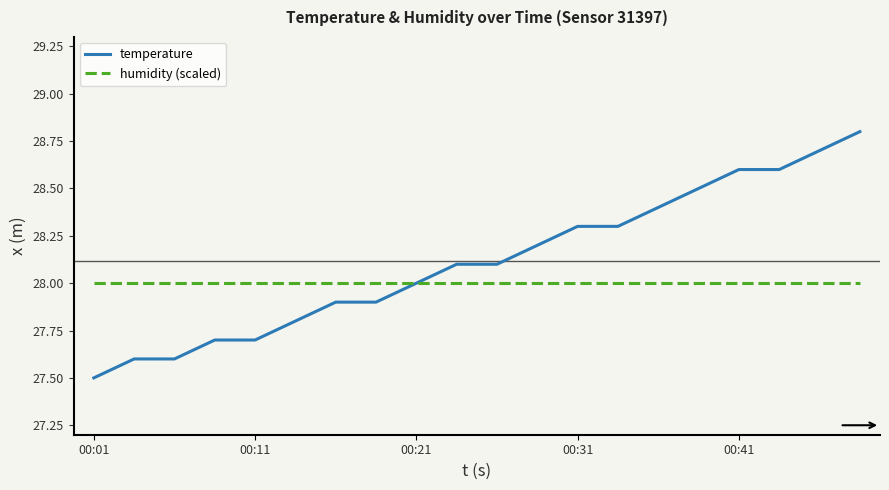

What is the minimum value for temperature?

27.5